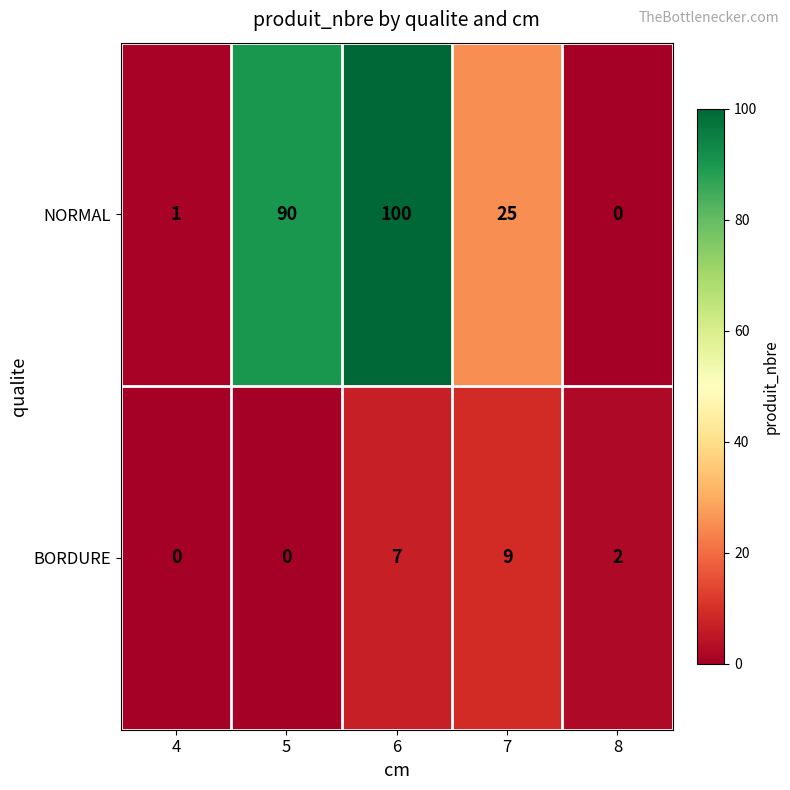

Rank the series by their maximum value, from highest to lowest.

NORMAL, BORDURE